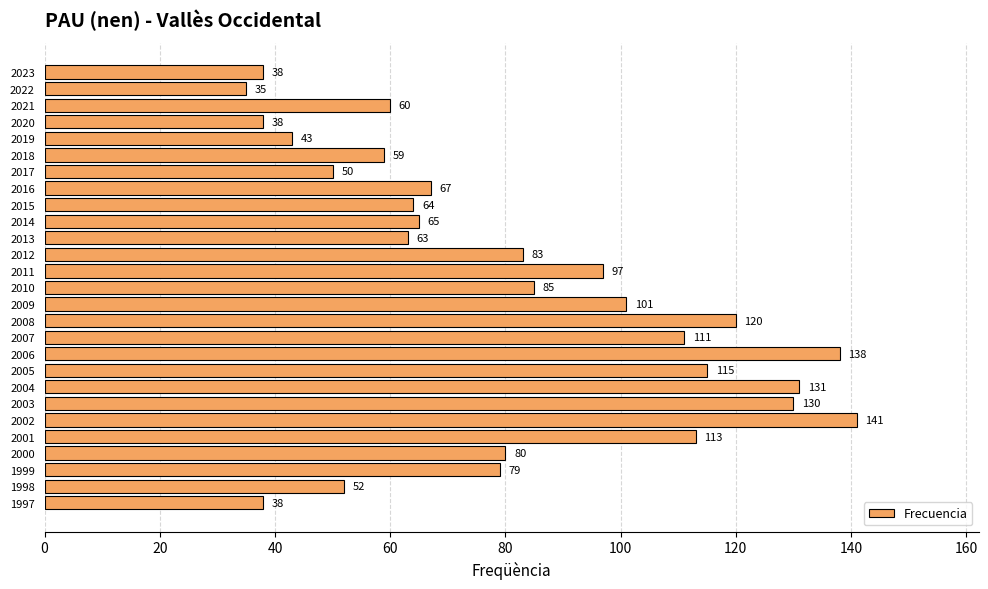

Reading top to bottom, transcribe all the data shown in this chart.

2023=38	2022=35	2021=60	2020=38	2019=43	2018=59	2017=50	2016=67	2015=64	2014=65	2013=63	2012=83	2011=97	2010=85	2009=101	2008=120	2007=111	2006=138	2005=115	2004=131	2003=130	2002=141	2001=113	2000=80	1999=79	1998=52	1997=38